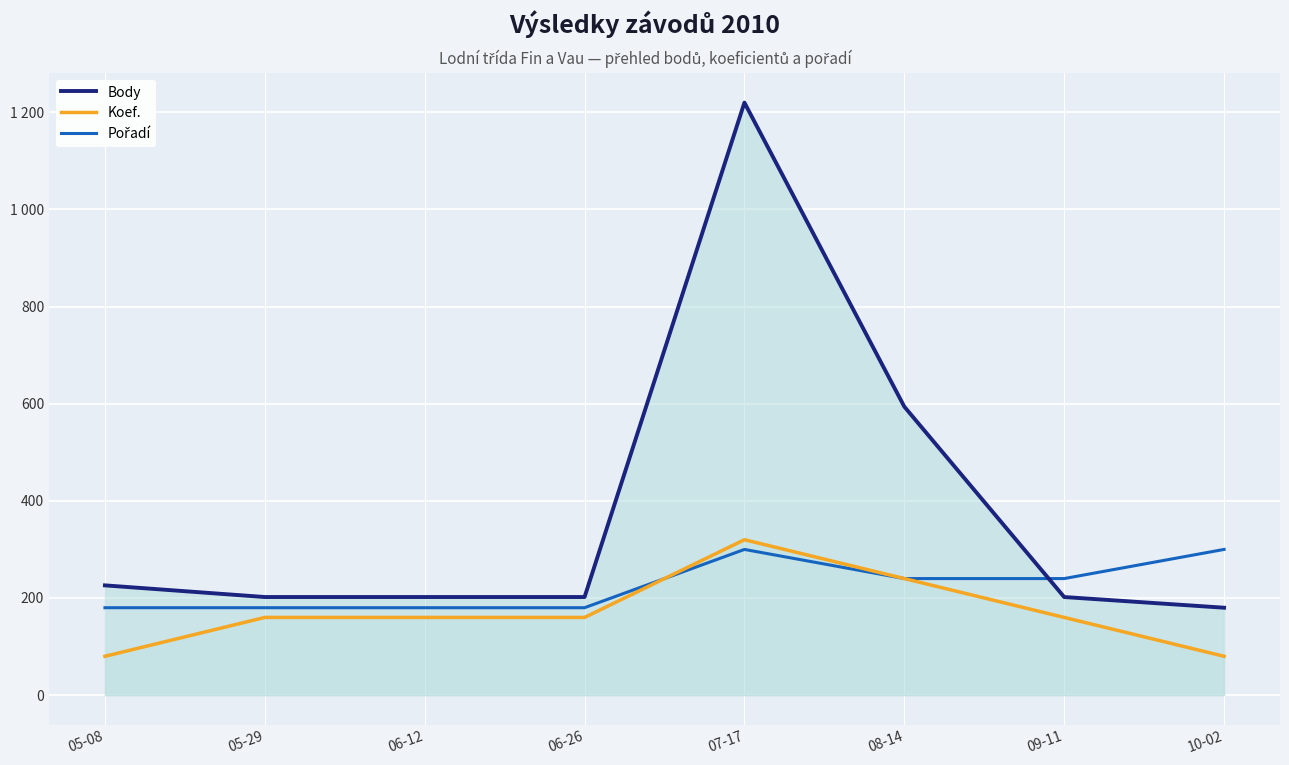

What position from the left is 05-29?

2